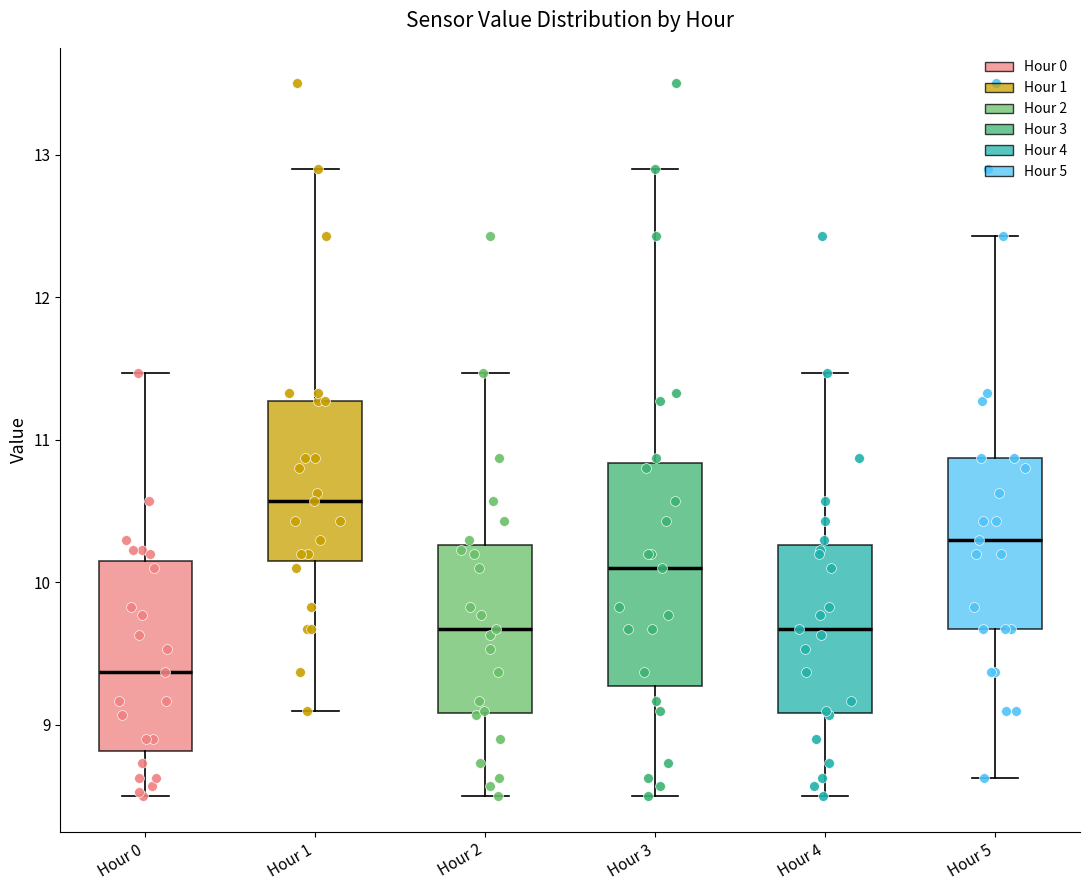

Reading left to right, transcribe this box plot: for each box, give where its median line is, the range the box spans, and where its two whiskers end, as read against the y-axis. The values are not printed on the chart, so give them approximately, as read against the axis.

Hour 0: median 9.4, box 8.8 to 10.2, whiskers 8.5 to 11.5
Hour 1: median 10.6, box 10.2 to 11.3, whiskers 9.1 to 12.9
Hour 2: median 9.7, box 9.1 to 10.3, whiskers 8.5 to 11.5
Hour 3: median 10.1, box 9.3 to 10.8, whiskers 8.5 to 12.9
Hour 4: median 9.7, box 9.1 to 10.3, whiskers 8.5 to 11.5
Hour 5: median 10.3, box 9.7 to 10.9, whiskers 8.6 to 12.4